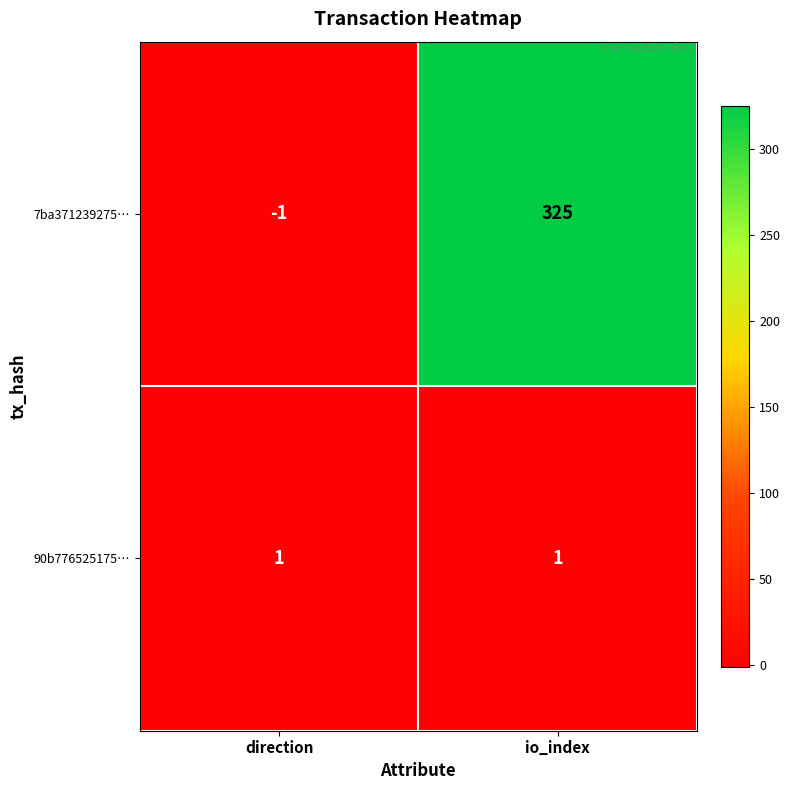

Reading left to right, extract all data points from this chart.

7ba371239275…: -1	325
90b776525175…: 1	1